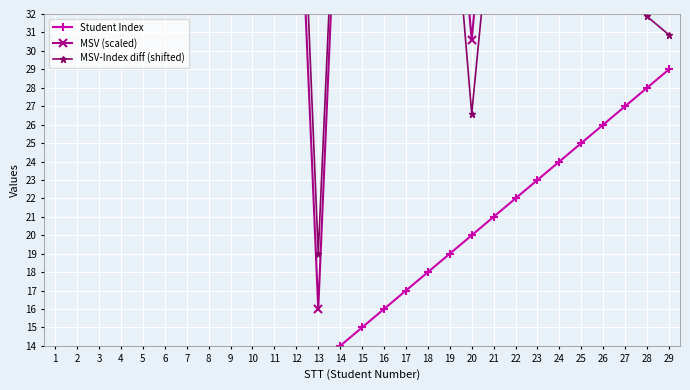

At 3, list the series in order from smallest to largest.

Student Index, MSV (scaled), MSV-Index diff (shifted)